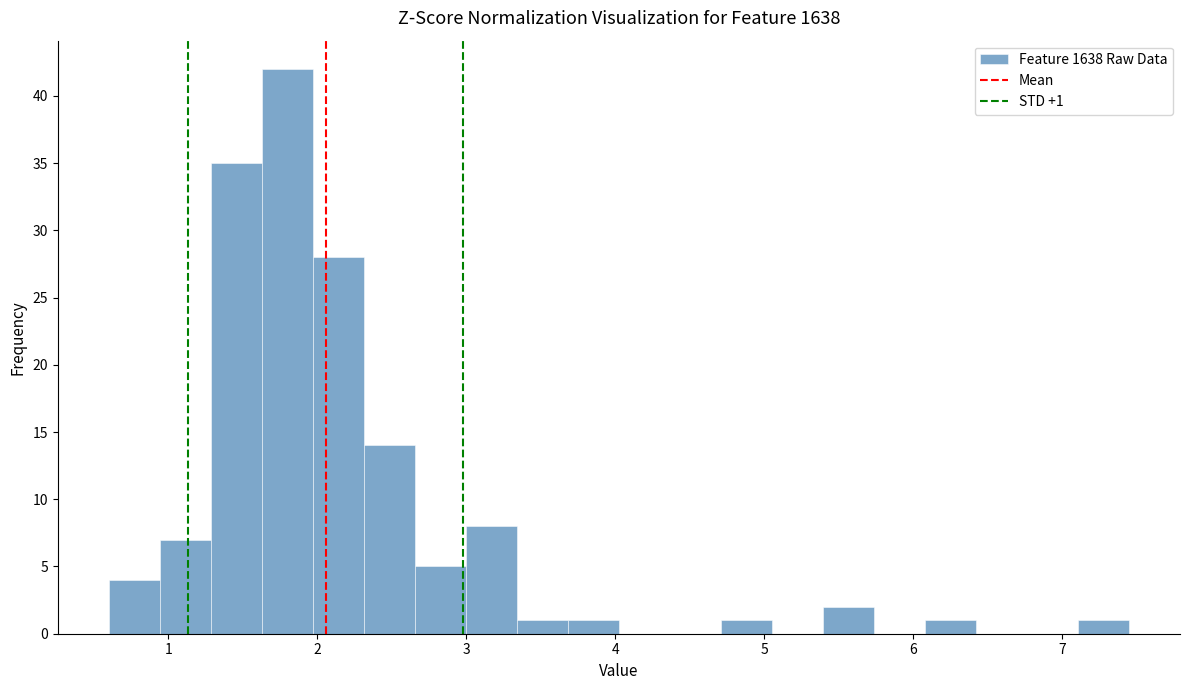

Around what value on the x-axis is the tallest bar? Give the approximate position of its centre, as read against the axis.

1.8